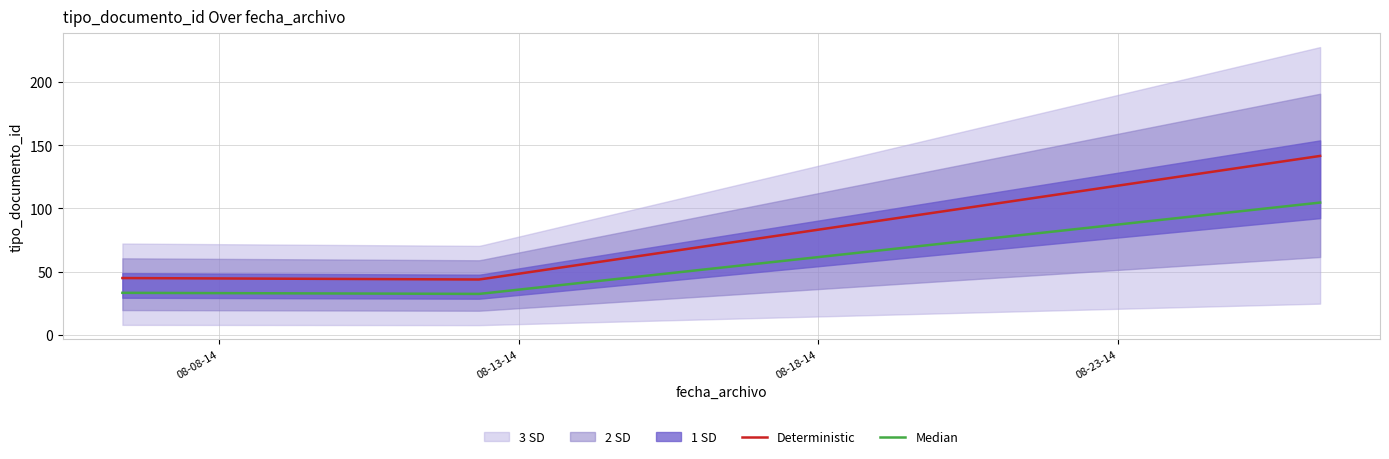

What is the minimum value for Deterministic?

43.7